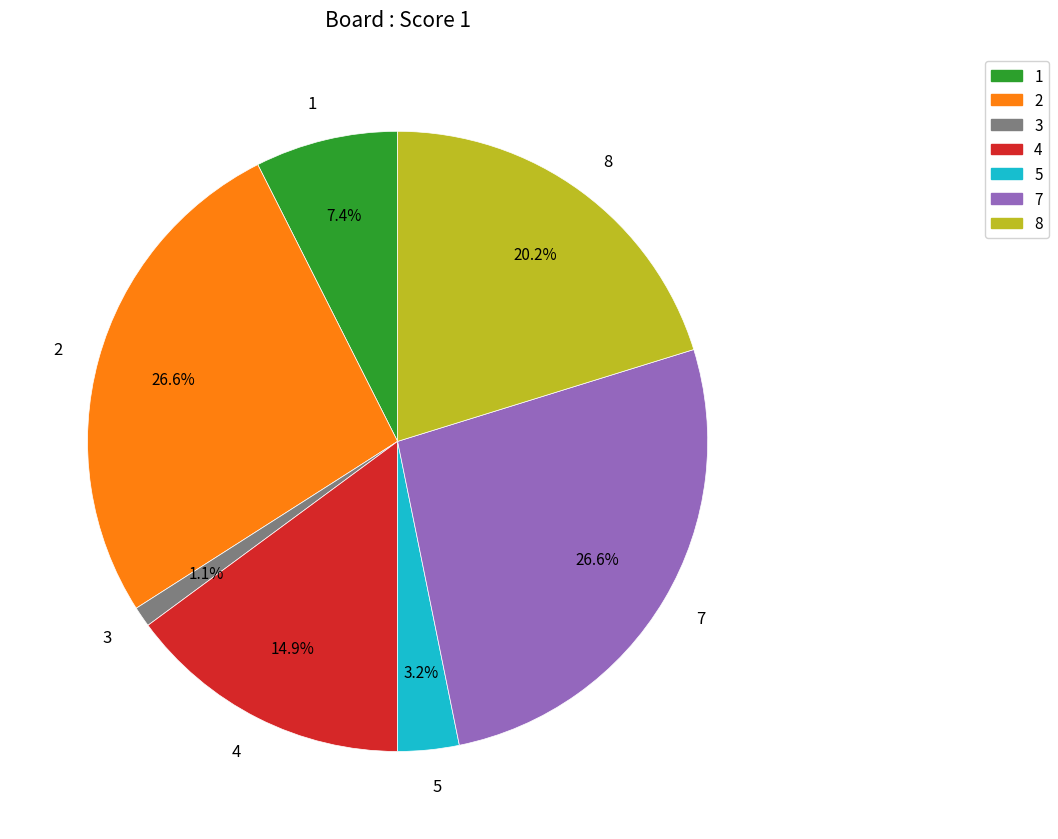

Which category has the smallest portion of the pie?

3